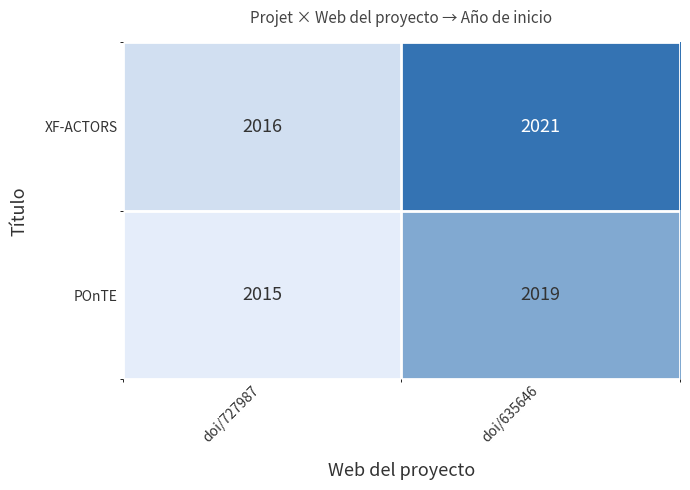

Which series has the widest spread of values?

XF-ACTORS